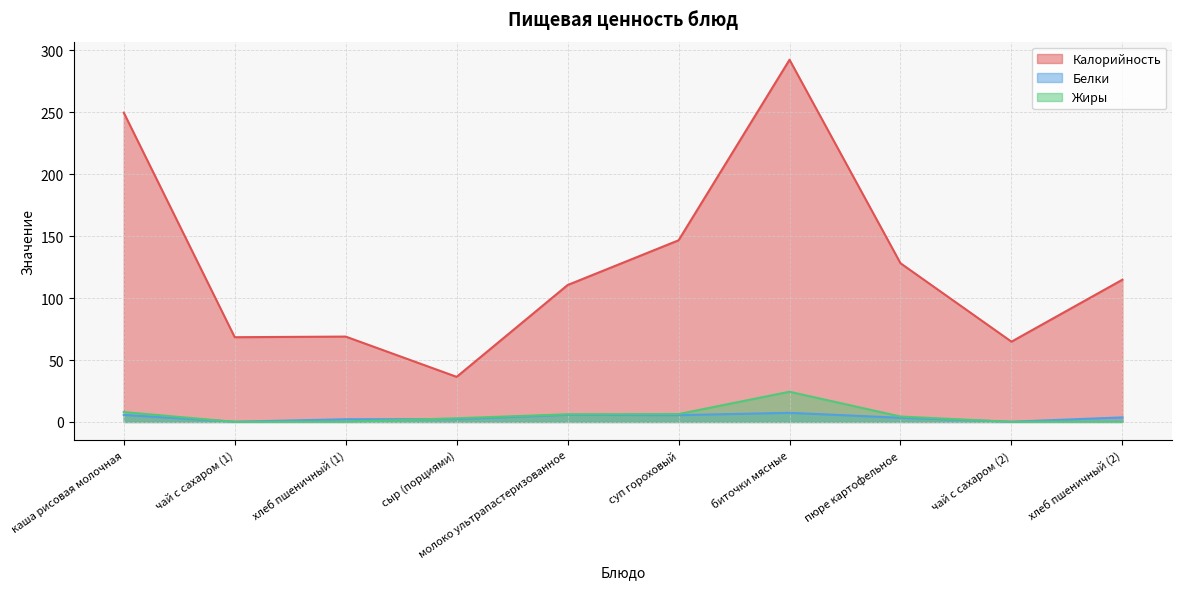

Read the Белки value at пюре картофельное.

3.4